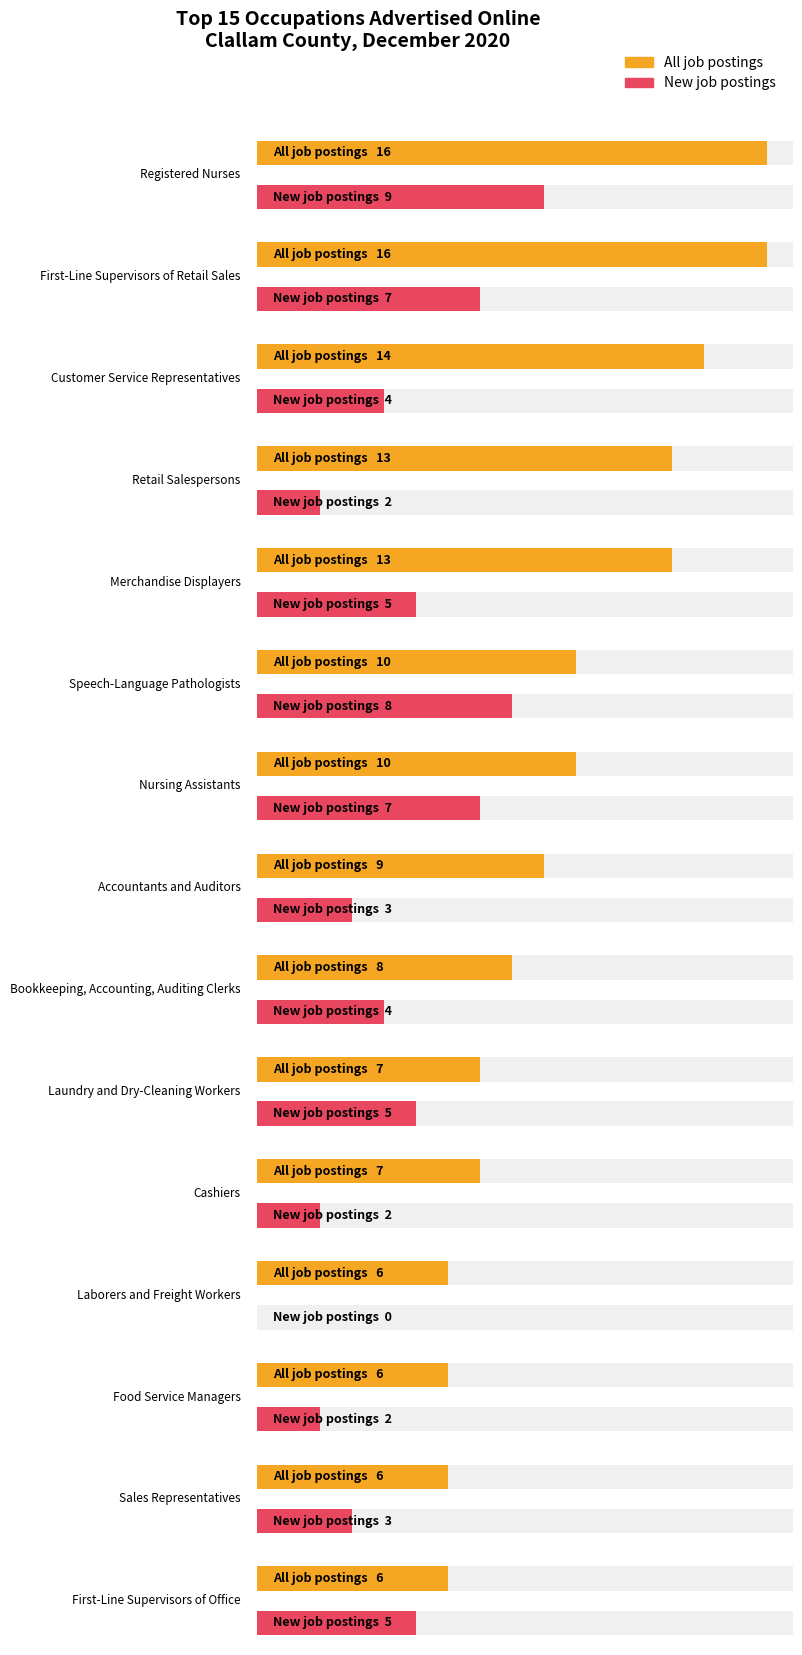

Reading left to right, list all the values displayed in this chart.

All job postings: 16	16	14	13	13	10	10	9	8	7	7	6	6	6	6
New job postings: 9	7	4	2	5	8	7	3	4	5	2	0	2	3	5